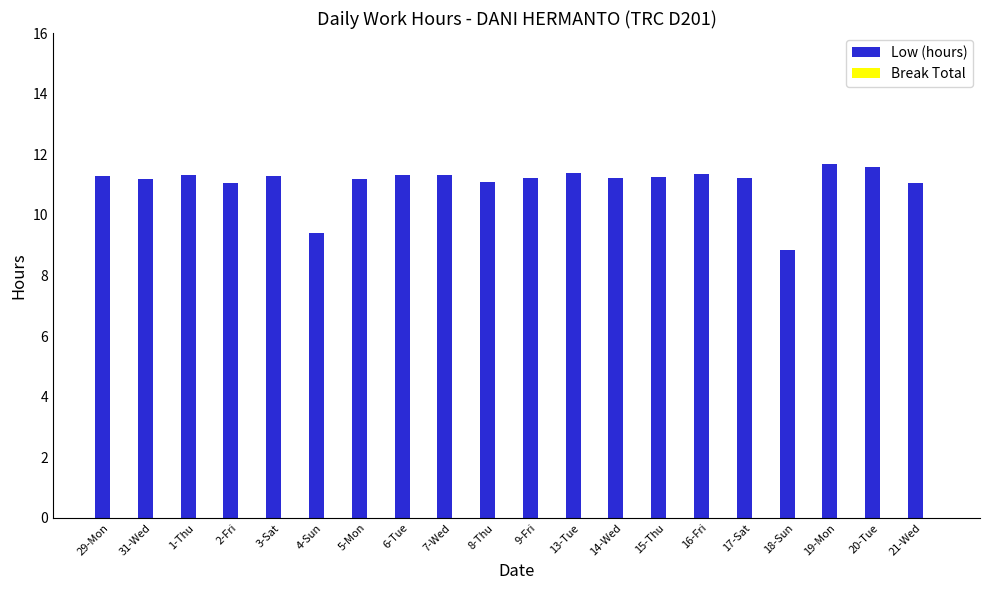

What is the average value?

11.1